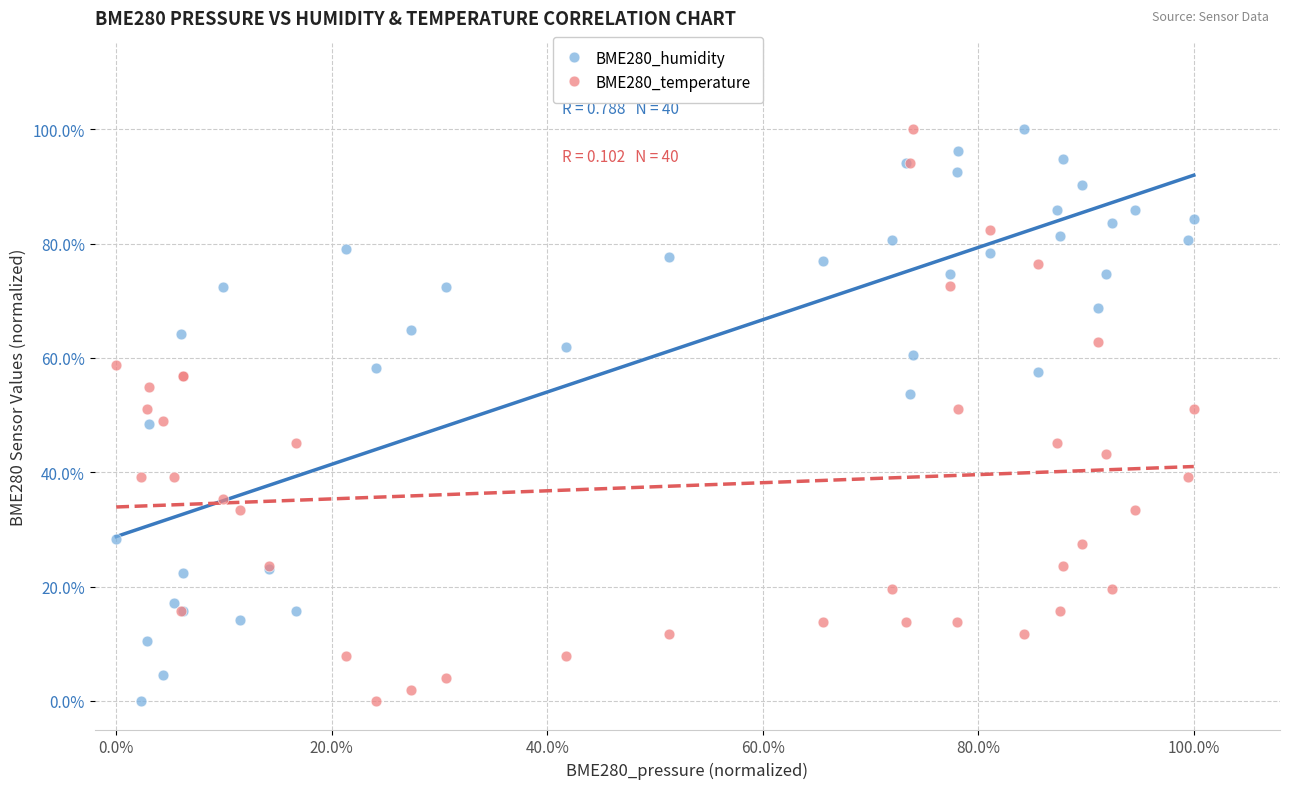

What are all the series names shown in the legend?

BME280_humidity, BME280_temperature